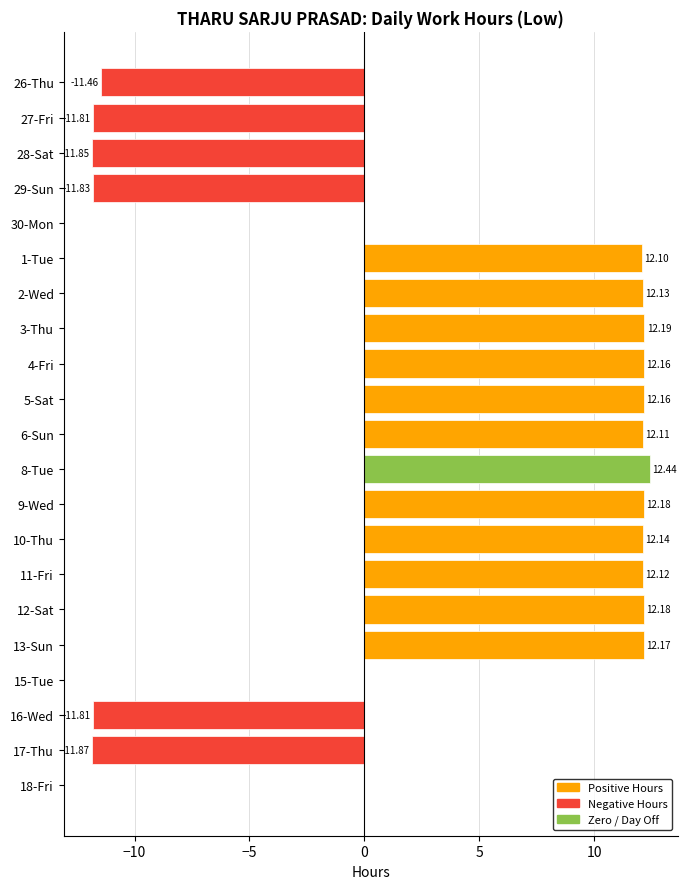

Approximately how many times larger is the value at 12-Sat compared to 11-Fri?

1.0